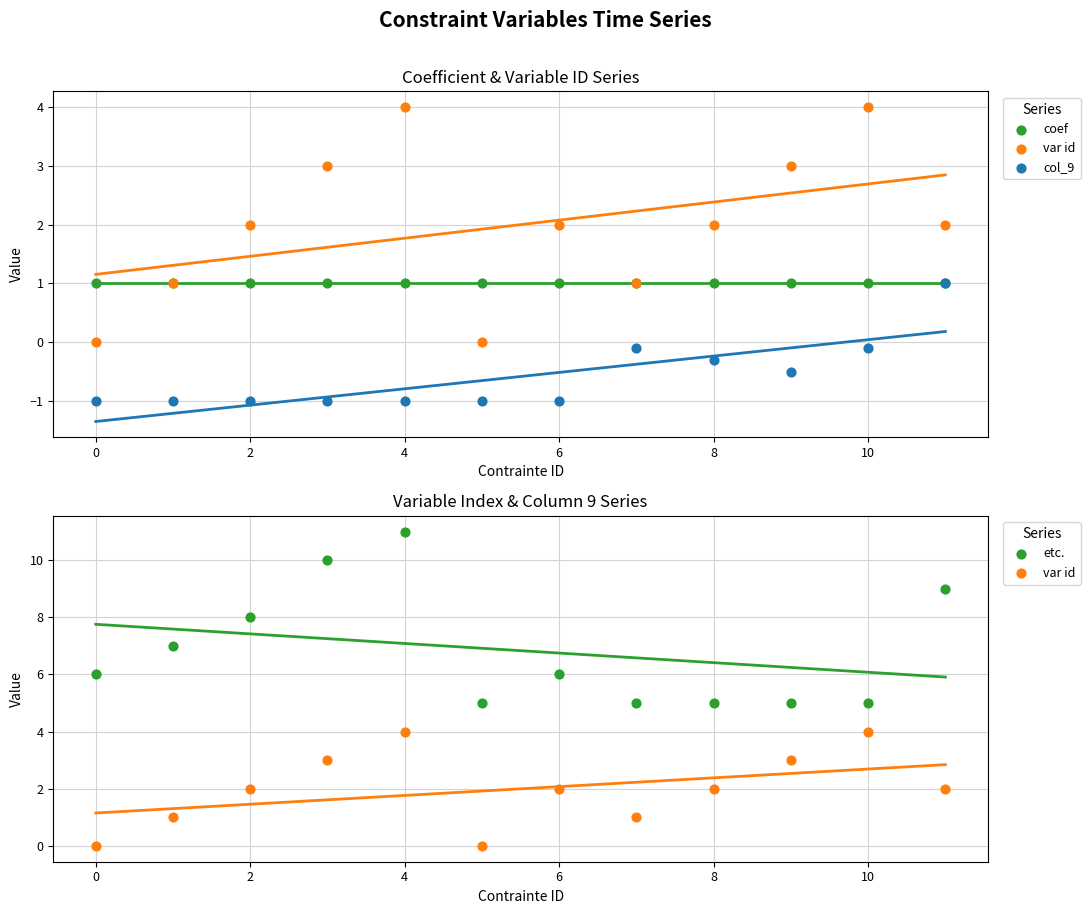

At which category is the sum across all series the highest?

4